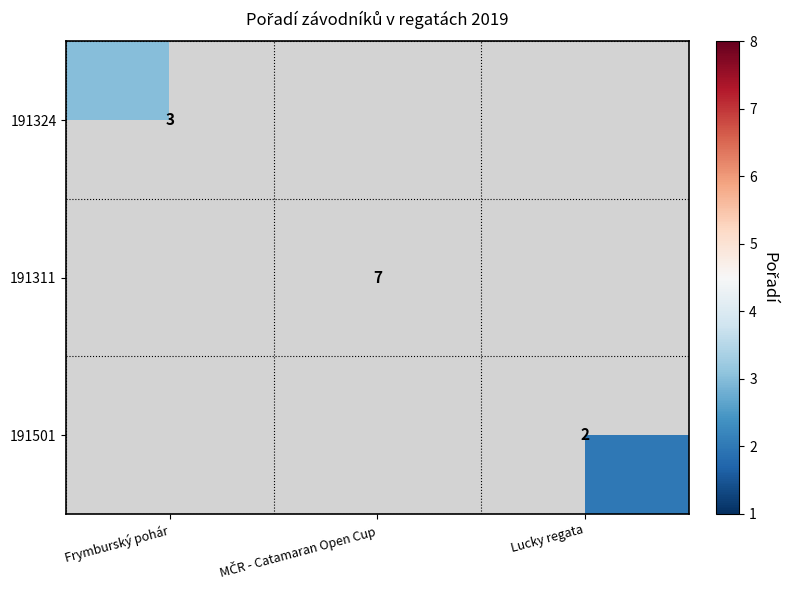

The 191324 series shows 3 at Frymburský pohár. True or false?

True